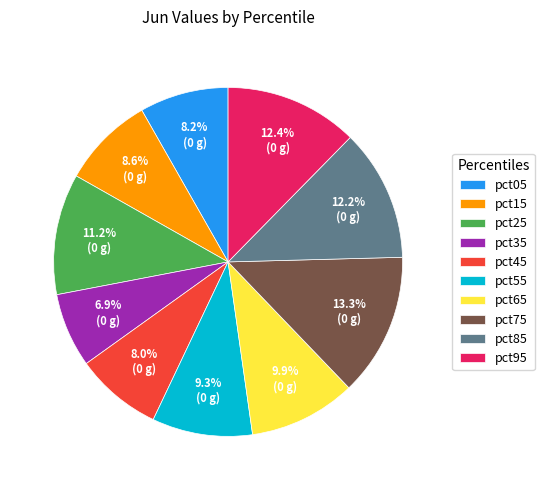

Is the sum of pct15 and pct95 greater than half?

No